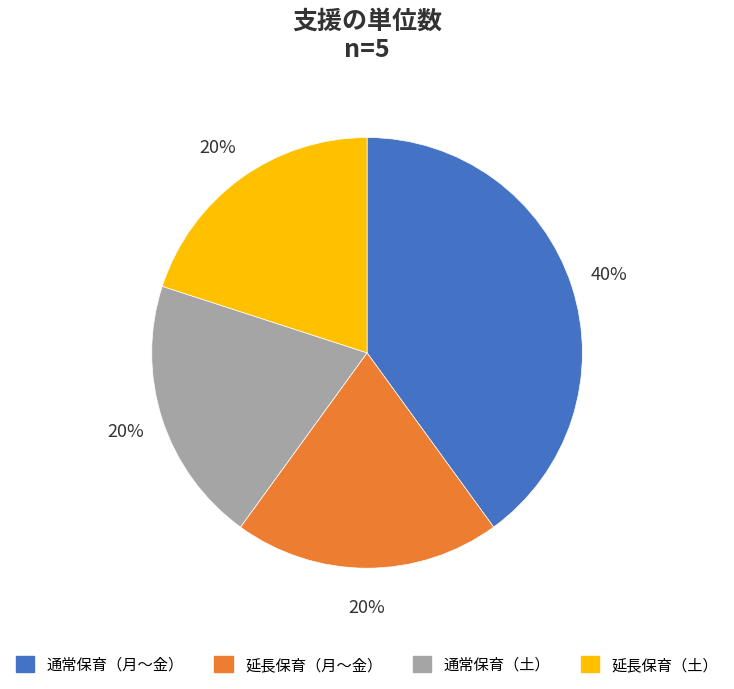

Which slice is the largest?

通常保育（月～金）